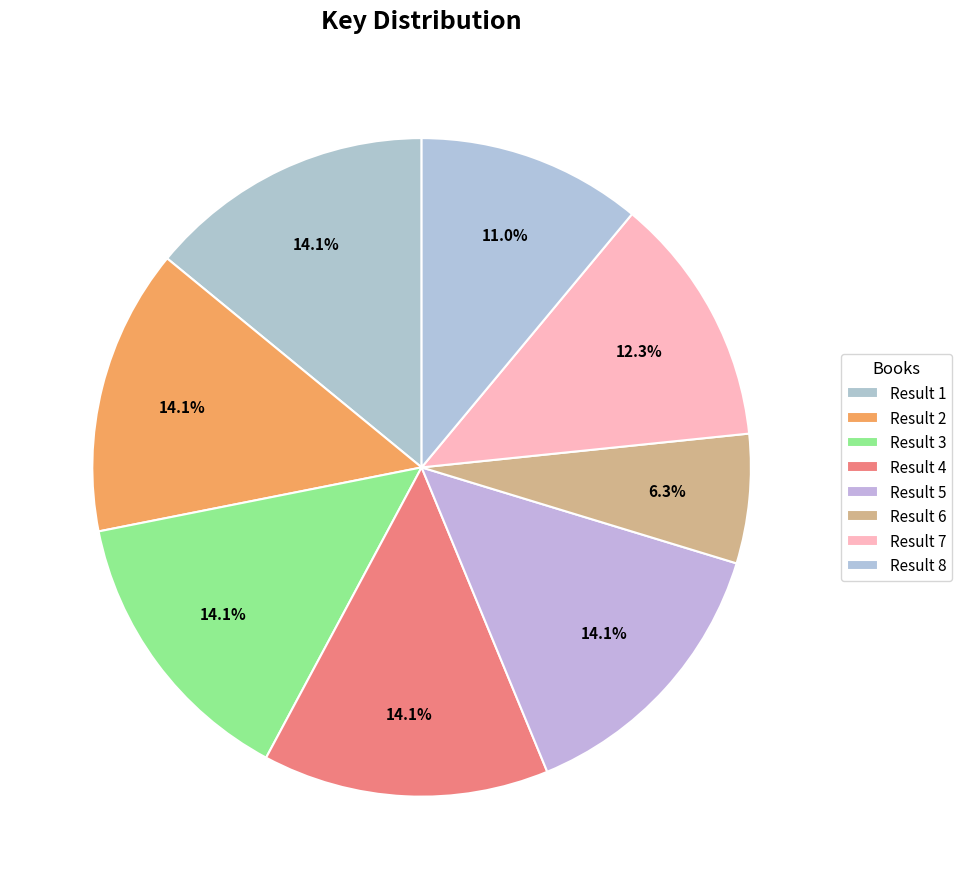

Count the number of slices in the pie.

8